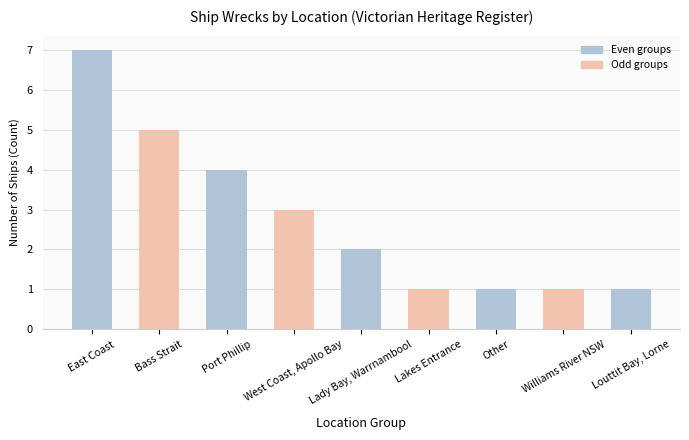

Reading left to right, what are all the values shown in this chart?

7	5	4	3	2	1	1	1	1